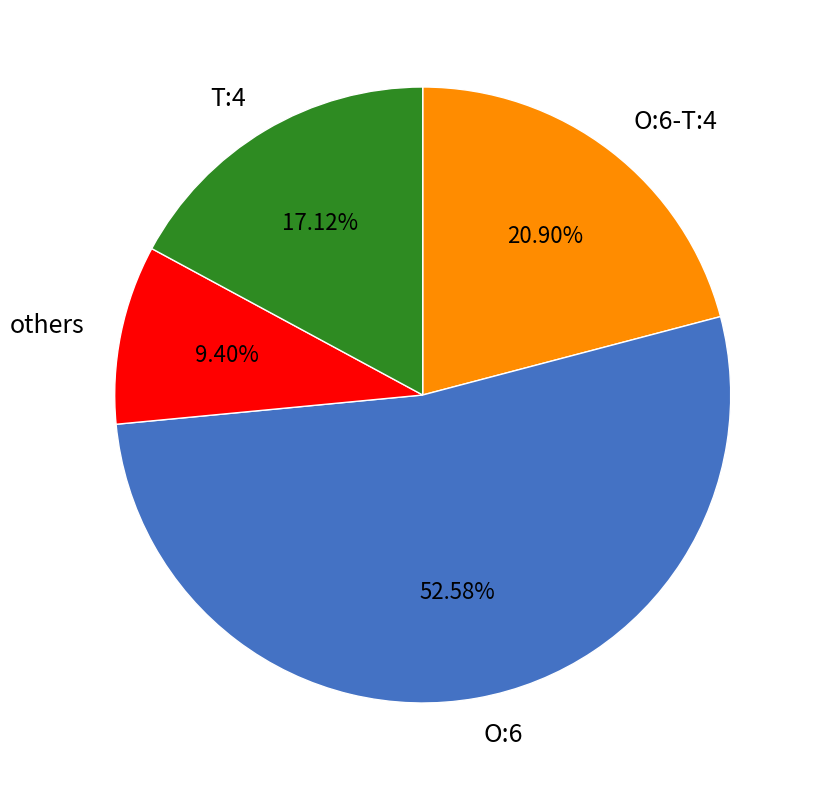

Does any single category account for the majority?

Yes